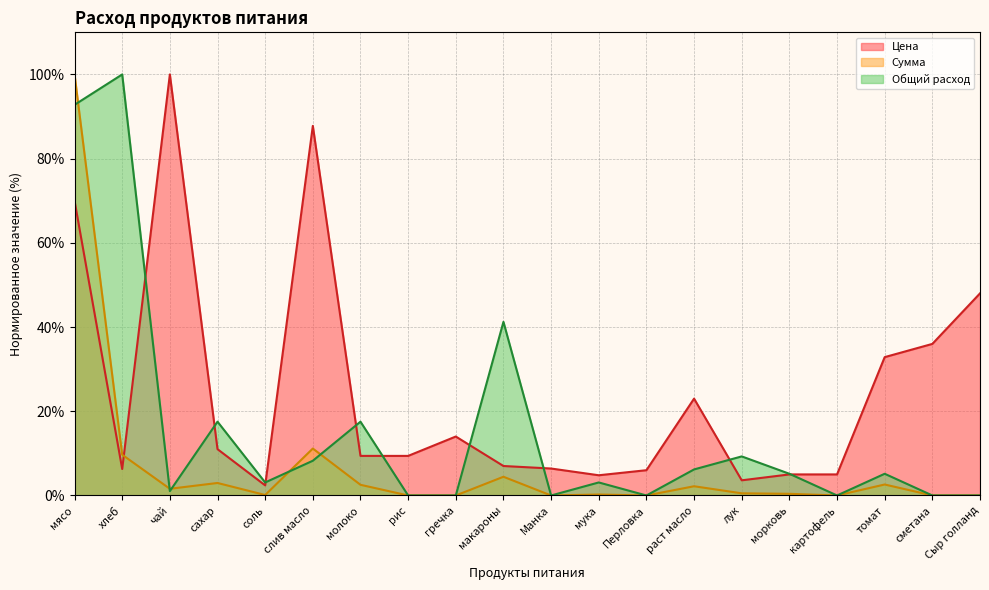

At which category does Цена reach its first local peak?

чай